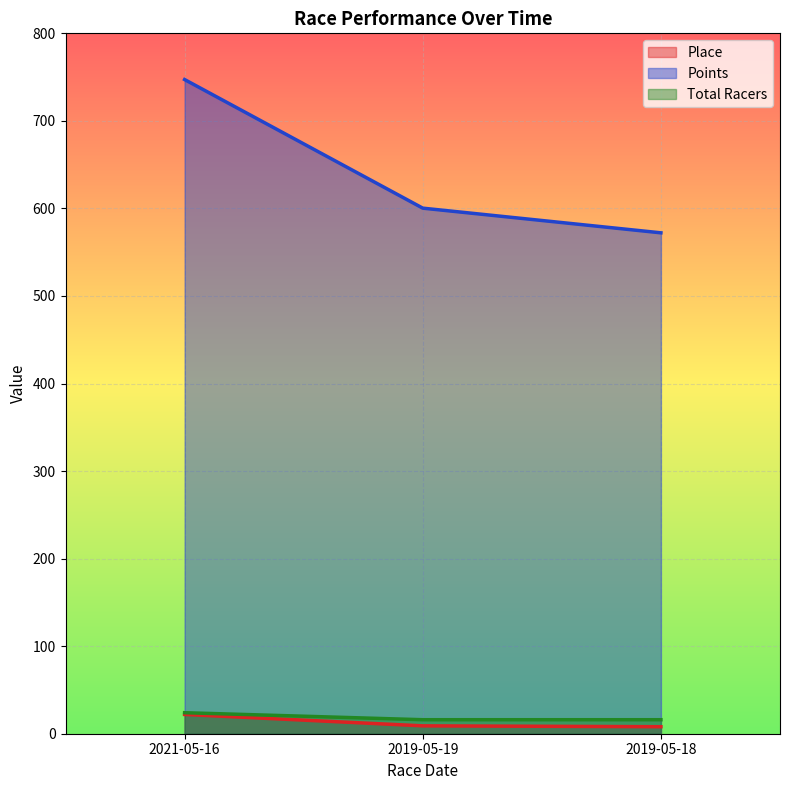

Which category has the highest value across all series?

2021-05-16